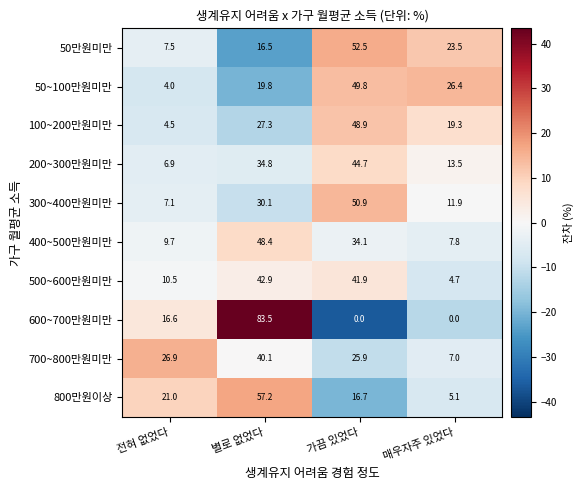

Which label corresponds to the largest value in the chart?

별로 없었다